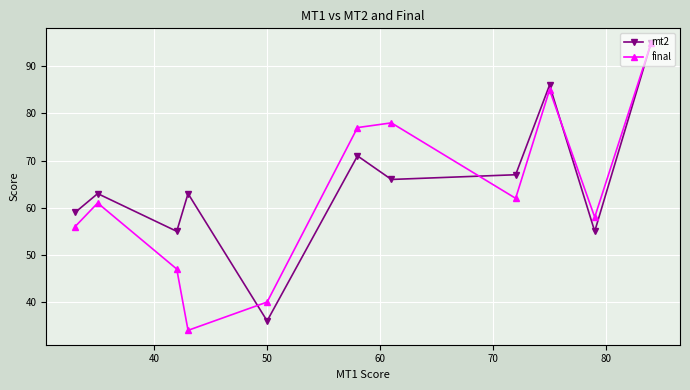

How many interior local valleys does the final series have?

3